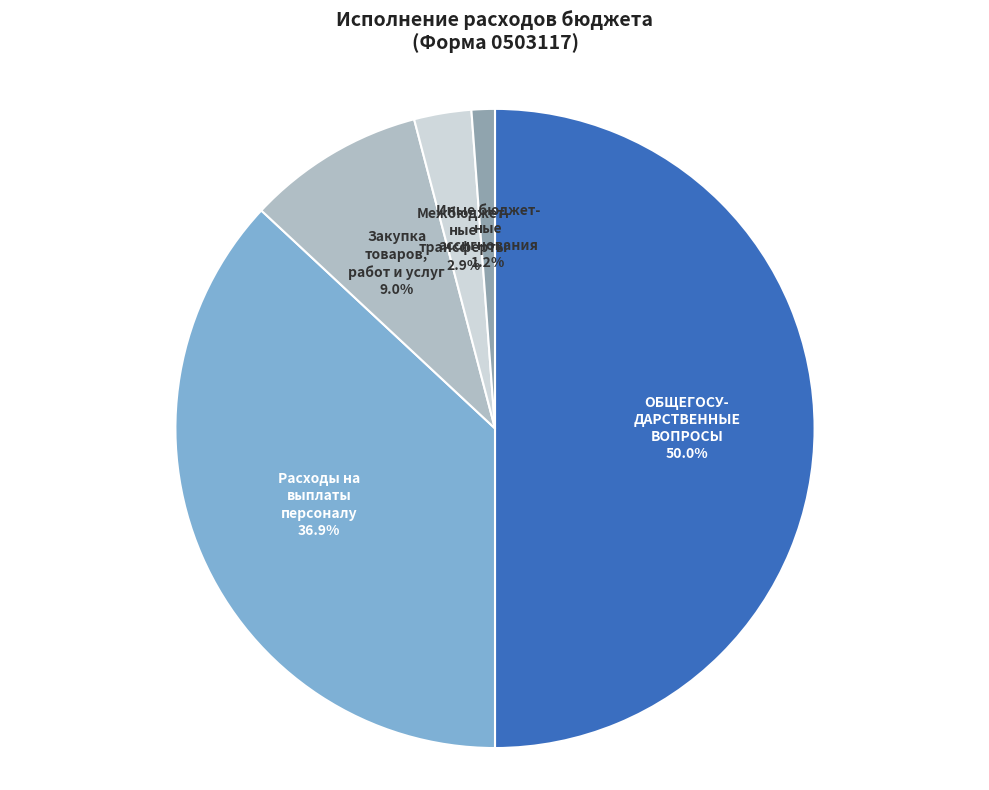

How many slices are in this pie chart?

5